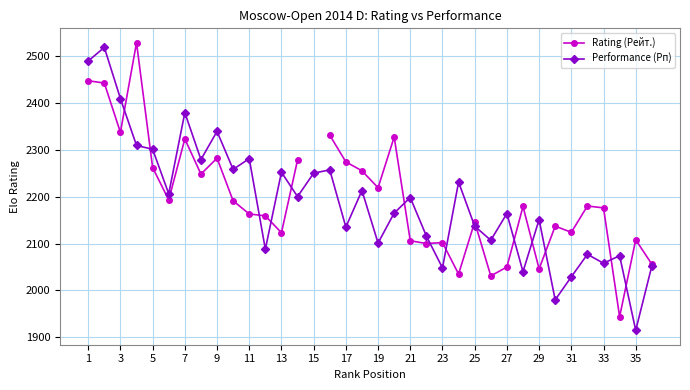

What is the maximum value shown in the chart?

2528.0